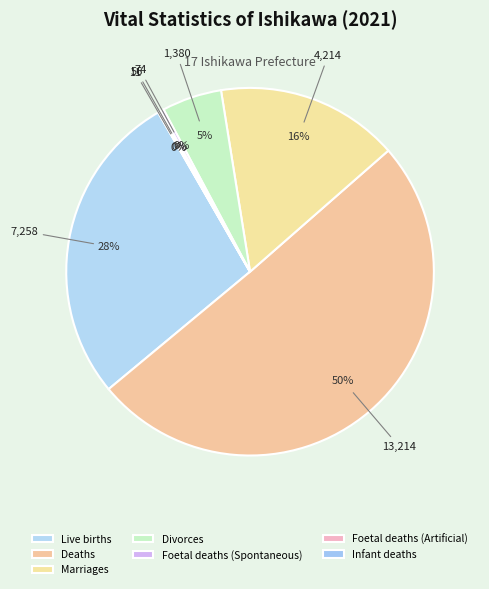

What is the majority slice?

Deaths